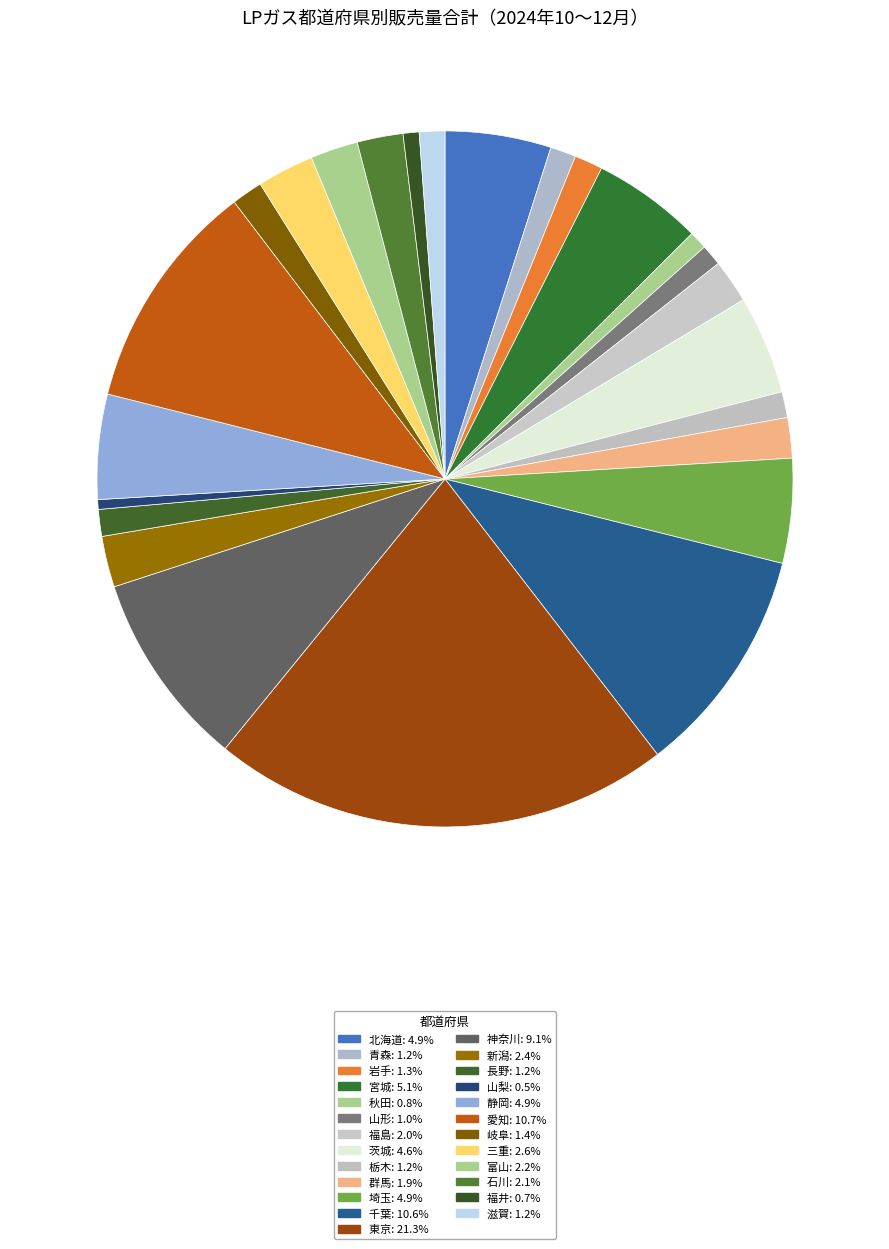

What is the total percentage of 青森 and 山梨?

1.6%